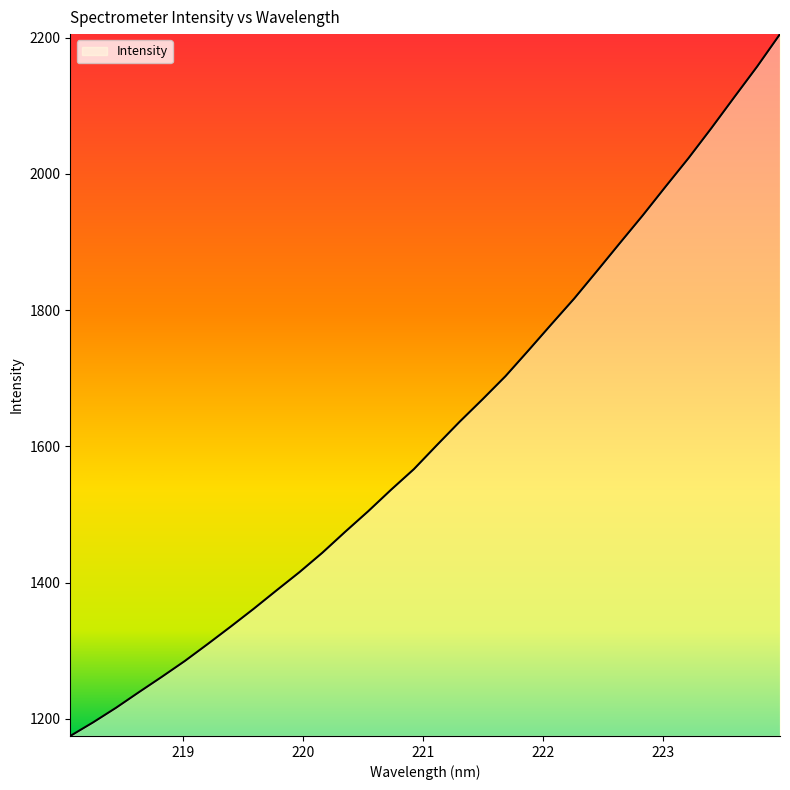

What is the smallest value displayed?

1174.8